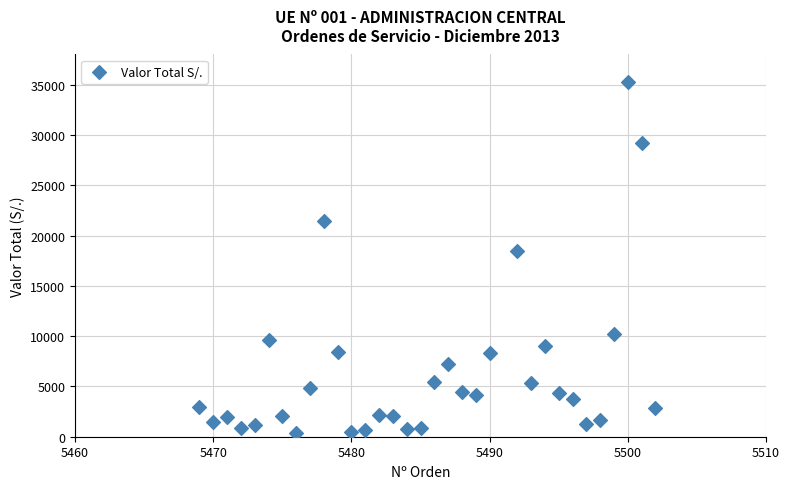

What is the range of X values (max minus min)?

33.0